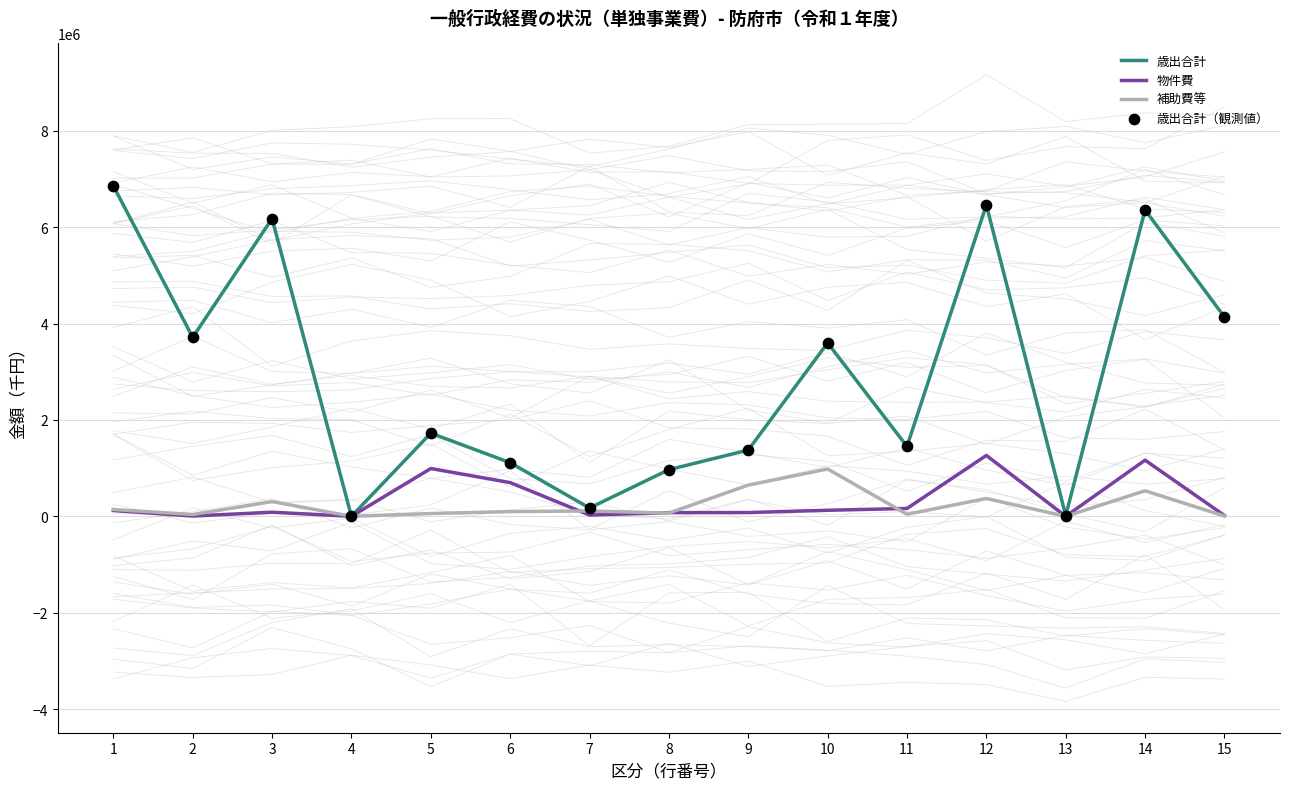

Which series reaches the minimum Y coordinate?

物件費